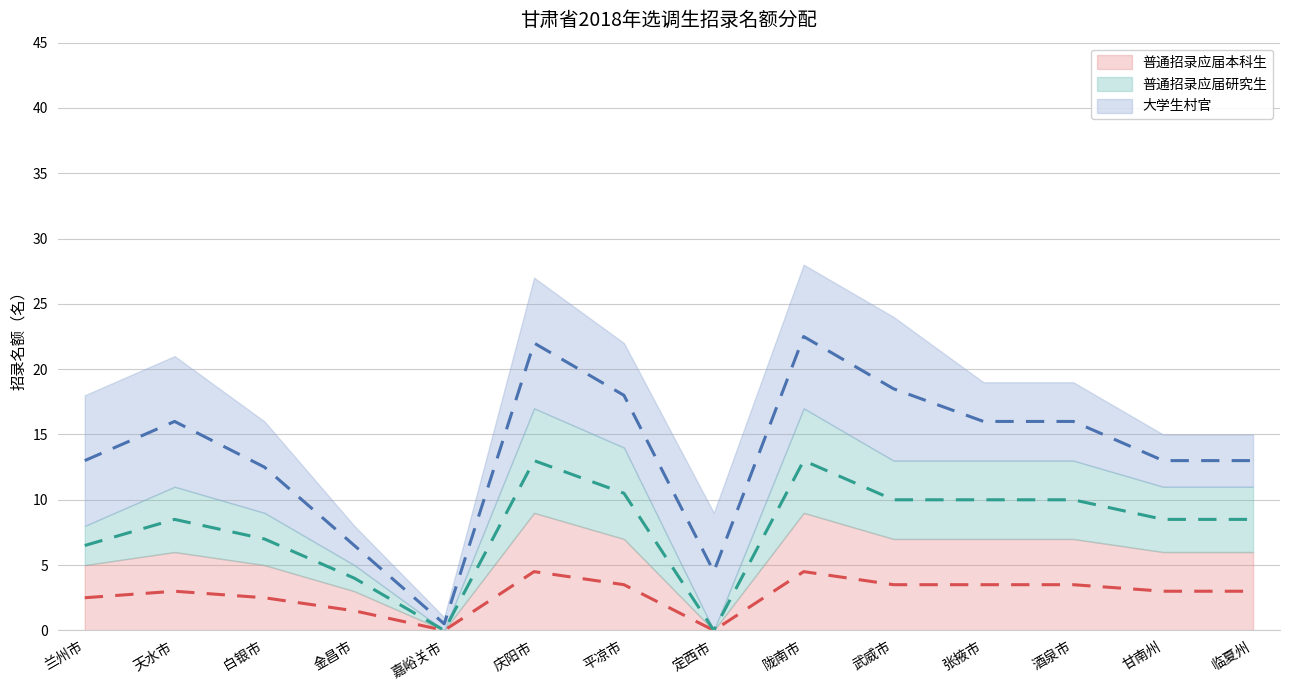

Which has a higher value, 嘉峪关市 or 武威市?

武威市